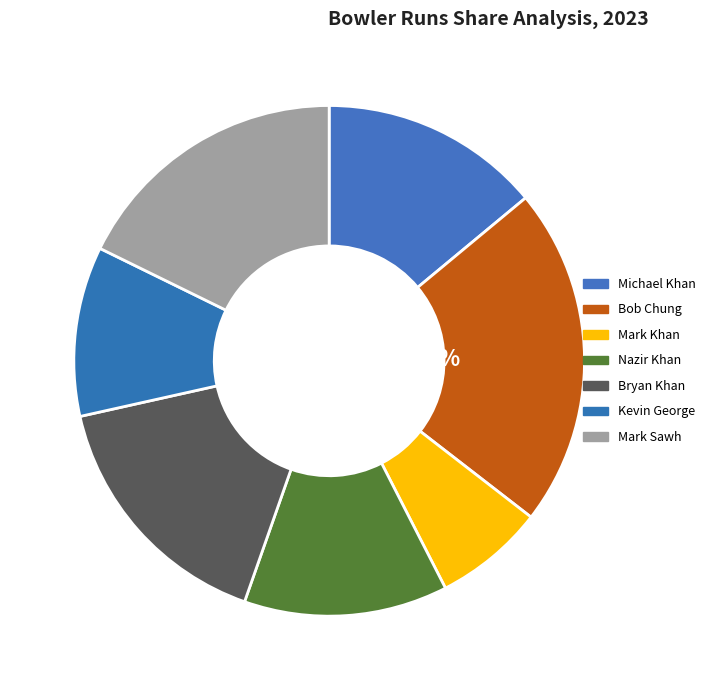

To the nearest percent, what is the average slice percentage?

14%